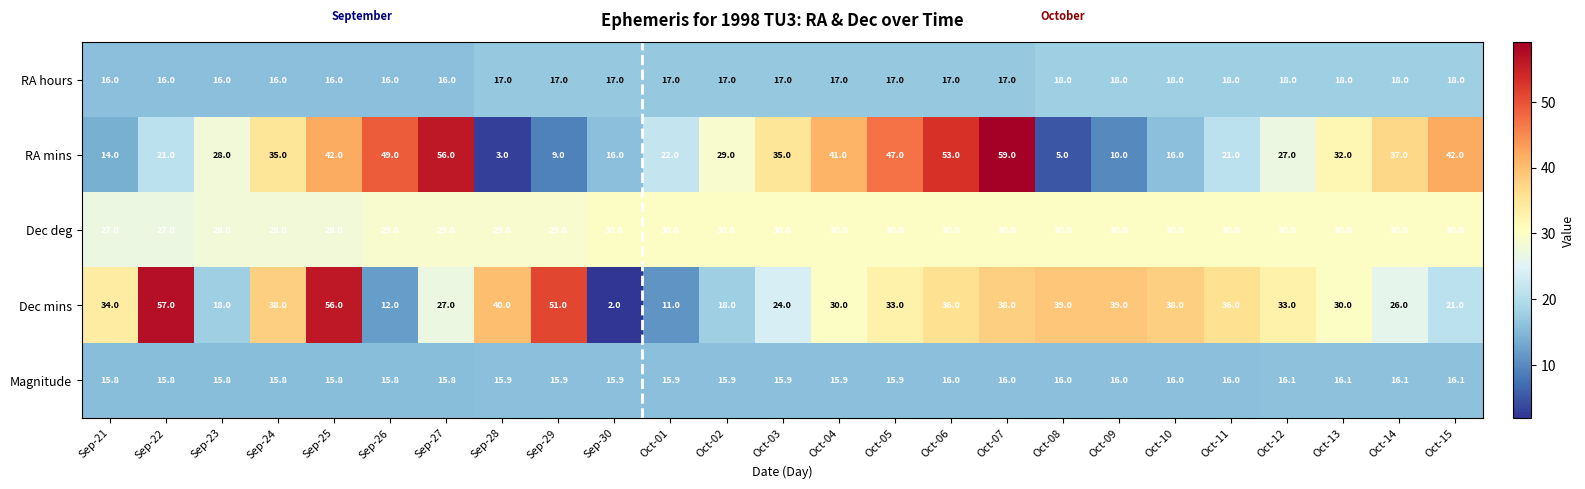

Which series has the largest total across all categories?

Dec mins